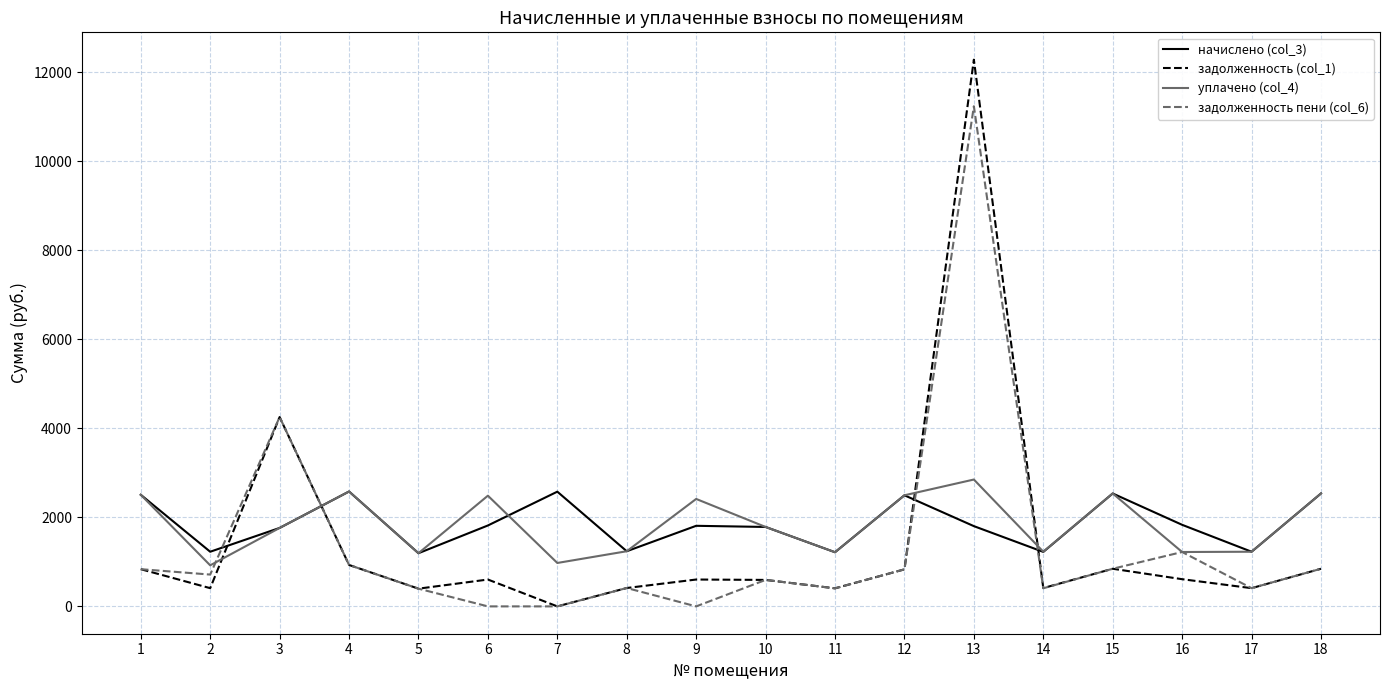

After their last crossing, which series has the higher values: задолженность пени (col_6) or начислено (col_3)?

начислено (col_3)